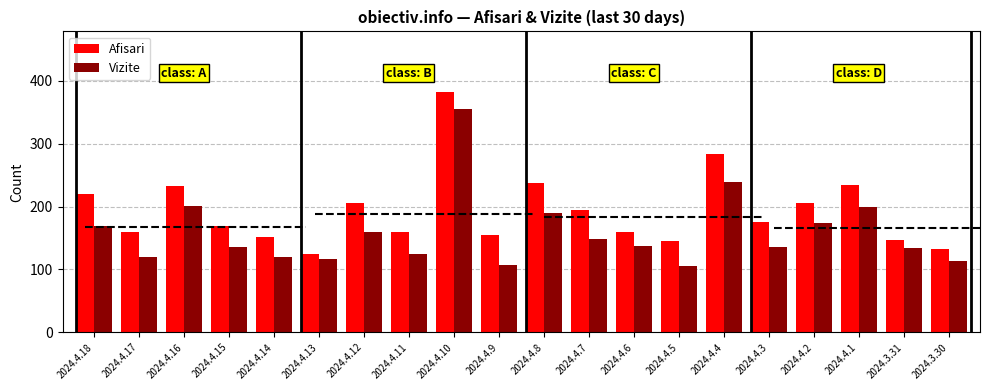

What value does the Afisari series have at 2024.4.15, to the nearest 5?

170